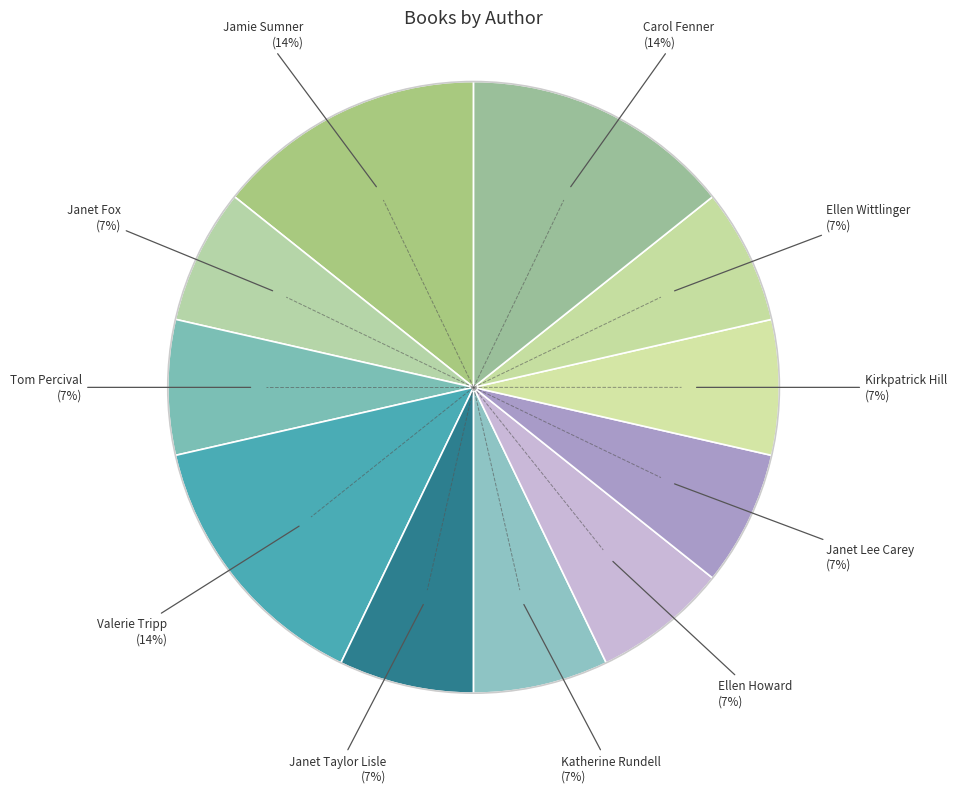

How many slices are in this pie chart?

11